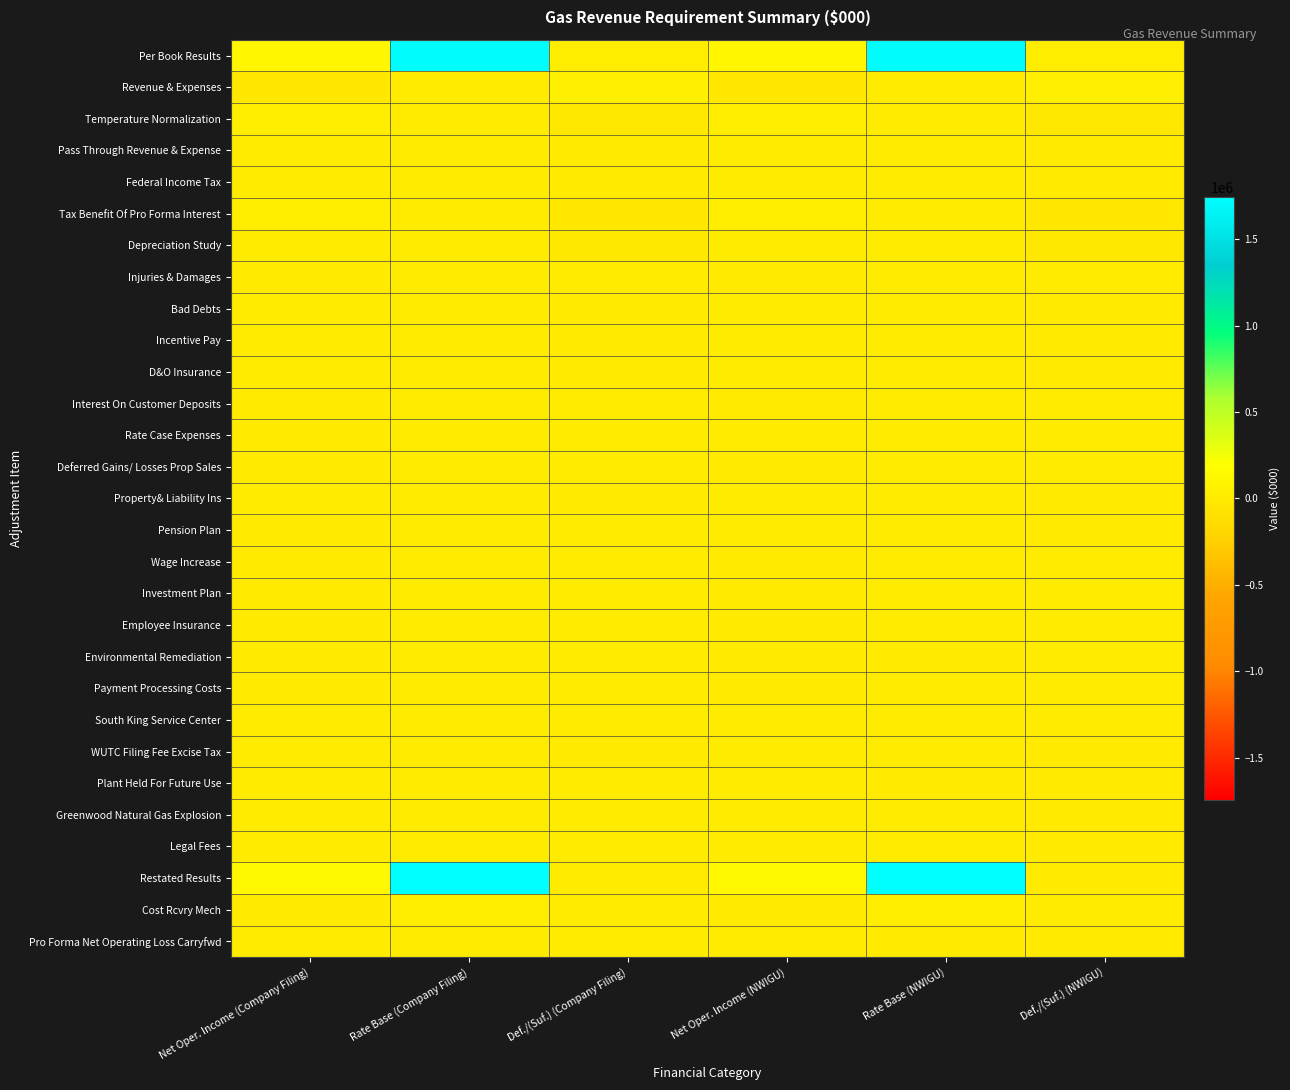

Reading left to right, transcribe all the data shown in this chart.

Per Book Results: Net Oper. Income (Company Filing)=119145.8	Rate Base (Company Filing)=1727319.8	Def./(Suf.) (Company Filing)=13983.2	Net Oper. Income (NWIGU)=119145.8	Rate Base (NWIGU)=1727319.8	Def./(Suf.) (NWIGU)=13983.2
Revenue & Expenses: Net Oper. Income (Company Filing)=-32674.1	Rate Base (Company Filing)=0.0	Def./(Suf.) (Company Filing)=52662.0	Net Oper. Income (NWIGU)=-32674.1	Rate Base (NWIGU)=0.0	Def./(Suf.) (NWIGU)=52662.0
Temperature Normalization: Net Oper. Income (Company Filing)=16046.5	Rate Base (Company Filing)=0.0	Def./(Suf.) (Company Filing)=-25862.6	Net Oper. Income (NWIGU)=16046.5	Rate Base (NWIGU)=0.0	Def./(Suf.) (NWIGU)=-25862.6
Pass Through Revenue & Expense: Net Oper. Income (Company Filing)=736.1	Rate Base (Company Filing)=0.0	Def./(Suf.) (Company Filing)=-1186.5	Net Oper. Income (NWIGU)=736.1	Rate Base (NWIGU)=0.0	Def./(Suf.) (NWIGU)=-1186.5
Federal Income Tax: Net Oper. Income (Company Filing)=700.8	Rate Base (Company Filing)=0.0	Def./(Suf.) (Company Filing)=-1129.5	Net Oper. Income (NWIGU)=700.8	Rate Base (NWIGU)=0.0	Def./(Suf.) (NWIGU)=-1129.5
Tax Benefit Of Pro Forma Interest: Net Oper. Income (Company Filing)=18425.7	Rate Base (Company Filing)=0.0	Def./(Suf.) (Company Filing)=-29697.2	Net Oper. Income (NWIGU)=18234.1	Rate Base (NWIGU)=0.0	Def./(Suf.) (NWIGU)=-29388.5
Depreciation Study: Net Oper. Income (Company Filing)=13174.1	Rate Base (Company Filing)=6587.1	Def./(Suf.) (Company Filing)=-20447.5	Net Oper. Income (NWIGU)=13174.1	Rate Base (NWIGU)=6587.1	Def./(Suf.) (NWIGU)=-20447.5
Injuries & Damages: Net Oper. Income (Company Filing)=-57.7	Rate Base (Company Filing)=0.0	Def./(Suf.) (Company Filing)=93.1	Net Oper. Income (NWIGU)=-57.7	Rate Base (NWIGU)=0.0	Def./(Suf.) (NWIGU)=93.1
Bad Debts: Net Oper. Income (Company Filing)=35.2	Rate Base (Company Filing)=0.0	Def./(Suf.) (Company Filing)=-56.8	Net Oper. Income (NWIGU)=35.2	Rate Base (NWIGU)=0.0	Def./(Suf.) (NWIGU)=-56.8
Incentive Pay: Net Oper. Income (Company Filing)=104.0	Rate Base (Company Filing)=0.0	Def./(Suf.) (Company Filing)=-167.7	Net Oper. Income (NWIGU)=104.0	Rate Base (NWIGU)=0.0	Def./(Suf.) (NWIGU)=-167.7
D&O Insurance: Net Oper. Income (Company Filing)=11.6	Rate Base (Company Filing)=0.0	Def./(Suf.) (Company Filing)=-18.8	Net Oper. Income (NWIGU)=11.6	Rate Base (NWIGU)=0.0	Def./(Suf.) (NWIGU)=-18.8
Interest On Customer Deposits: Net Oper. Income (Company Filing)=-50.1	Rate Base (Company Filing)=0.0	Def./(Suf.) (Company Filing)=80.8	Net Oper. Income (NWIGU)=-50.1	Rate Base (NWIGU)=0.0	Def./(Suf.) (NWIGU)=80.8
Rate Case Expenses: Net Oper. Income (Company Filing)=-280.6	Rate Base (Company Filing)=0.0	Def./(Suf.) (Company Filing)=452.3	Net Oper. Income (NWIGU)=0.0	Rate Base (NWIGU)=0.0	Def./(Suf.) (NWIGU)=0.0
Deferred Gains/ Losses Prop Sales: Net Oper. Income (Company Filing)=-105.1	Rate Base (Company Filing)=0.0	Def./(Suf.) (Company Filing)=169.4	Net Oper. Income (NWIGU)=-105.1	Rate Base (NWIGU)=0.0	Def./(Suf.) (NWIGU)=169.4
Property& Liability Ins: Net Oper. Income (Company Filing)=45.2	Rate Base (Company Filing)=0.0	Def./(Suf.) (Company Filing)=-72.8	Net Oper. Income (NWIGU)=45.2	Rate Base (NWIGU)=0.0	Def./(Suf.) (NWIGU)=-72.8
Pension Plan: Net Oper. Income (Company Filing)=-572.1	Rate Base (Company Filing)=0.0	Def./(Suf.) (Company Filing)=922.1	Net Oper. Income (NWIGU)=448.8	Rate Base (NWIGU)=0.0	Def./(Suf.) (NWIGU)=-723.3
Wage Increase: Net Oper. Income (Company Filing)=-907.4	Rate Base (Company Filing)=0.0	Def./(Suf.) (Company Filing)=1462.5	Net Oper. Income (NWIGU)=-907.4	Rate Base (NWIGU)=0.0	Def./(Suf.) (NWIGU)=1462.5
Investment Plan: Net Oper. Income (Company Filing)=-46.7	Rate Base (Company Filing)=0.0	Def./(Suf.) (Company Filing)=75.2	Net Oper. Income (NWIGU)=-46.7	Rate Base (NWIGU)=0.0	Def./(Suf.) (NWIGU)=75.2
Employee Insurance: Net Oper. Income (Company Filing)=-58.8	Rate Base (Company Filing)=0.0	Def./(Suf.) (Company Filing)=94.7	Net Oper. Income (NWIGU)=-58.8	Rate Base (NWIGU)=0.0	Def./(Suf.) (NWIGU)=94.7
Environmental Remediation: Net Oper. Income (Company Filing)=-5564.9	Rate Base (Company Filing)=0.0	Def./(Suf.) (Company Filing)=8969.1	Net Oper. Income (NWIGU)=-2089.6	Rate Base (NWIGU)=-3591.5	Def./(Suf.) (NWIGU)=2939.4
Payment Processing Costs: Net Oper. Income (Company Filing)=-2225.7	Rate Base (Company Filing)=0.0	Def./(Suf.) (Company Filing)=3587.2	Net Oper. Income (NWIGU)=-2225.7	Rate Base (NWIGU)=0.0	Def./(Suf.) (NWIGU)=3587.2
South King Service Center: Net Oper. Income (Company Filing)=212.1	Rate Base (Company Filing)=7775.1	Def./(Suf.) (Company Filing)=585.6	Net Oper. Income (NWIGU)=212.1	Rate Base (NWIGU)=7775.1	Def./(Suf.) (NWIGU)=585.6
WUTC Filing Fee Excise Tax: Net Oper. Income (Company Filing)=33.5	Rate Base (Company Filing)=0.0	Def./(Suf.) (Company Filing)=-54.0	Net Oper. Income (NWIGU)=33.5	Rate Base (NWIGU)=0.0	Def./(Suf.) (NWIGU)=-54.0
Plant Held For Future Use: Net Oper. Income (Company Filing)=0.0	Rate Base (Company Filing)=0.0	Def./(Suf.) (Company Filing)=0.0	Net Oper. Income (NWIGU)=0.0	Rate Base (NWIGU)=-3591.5	Def./(Suf.) (NWIGU)=-428.4
Greenwood Natural Gas Explosion: Net Oper. Income (Company Filing)=0.0	Rate Base (Company Filing)=0.0	Def./(Suf.) (Company Filing)=0.0	Net Oper. Income (NWIGU)=238.1	Rate Base (NWIGU)=0.0	Def./(Suf.) (NWIGU)=-383.8
Legal Fees: Net Oper. Income (Company Filing)=0.0	Rate Base (Company Filing)=0.0	Def./(Suf.) (Company Filing)=0.0	Net Oper. Income (NWIGU)=587.7	Rate Base (NWIGU)=0.0	Def./(Suf.) (NWIGU)=-947.3
Restated Results: Net Oper. Income (Company Filing)=126127.3	Rate Base (Company Filing)=1741681.9	Def./(Suf.) (Company Filing)=4443.9	Net Oper. Income (NWIGU)=131538.4	Rate Base (NWIGU)=1734498.9	Def./(Suf.) (NWIGU)=-5134.2
Cost Rcvry Mech: Net Oper. Income (Company Filing)=-4003.7	Rate Base (Company Filing)=19011.7	Def./(Suf.) (Company Filing)=8720.4	Net Oper. Income (NWIGU)=-4003.7	Rate Base (NWIGU)=19011.7	Def./(Suf.) (NWIGU)=8720.4
Pro Forma Net Operating Loss Carryfwd: Net Oper. Income (Company Filing)=0.0	Rate Base (Company Filing)=0.0	Def./(Suf.) (Company Filing)=0.0	Net Oper. Income (NWIGU)=0.0	Rate Base (NWIGU)=-12622.8	Def./(Suf.) (NWIGU)=-1505.5